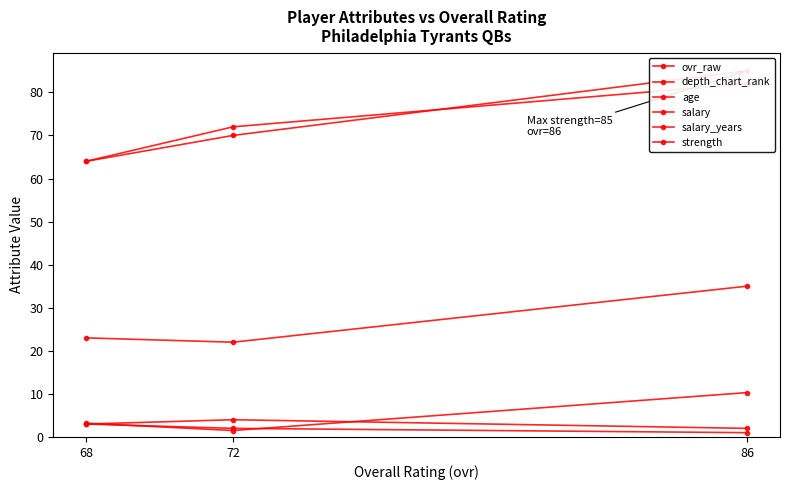

At which label does age first exceed 23?

86